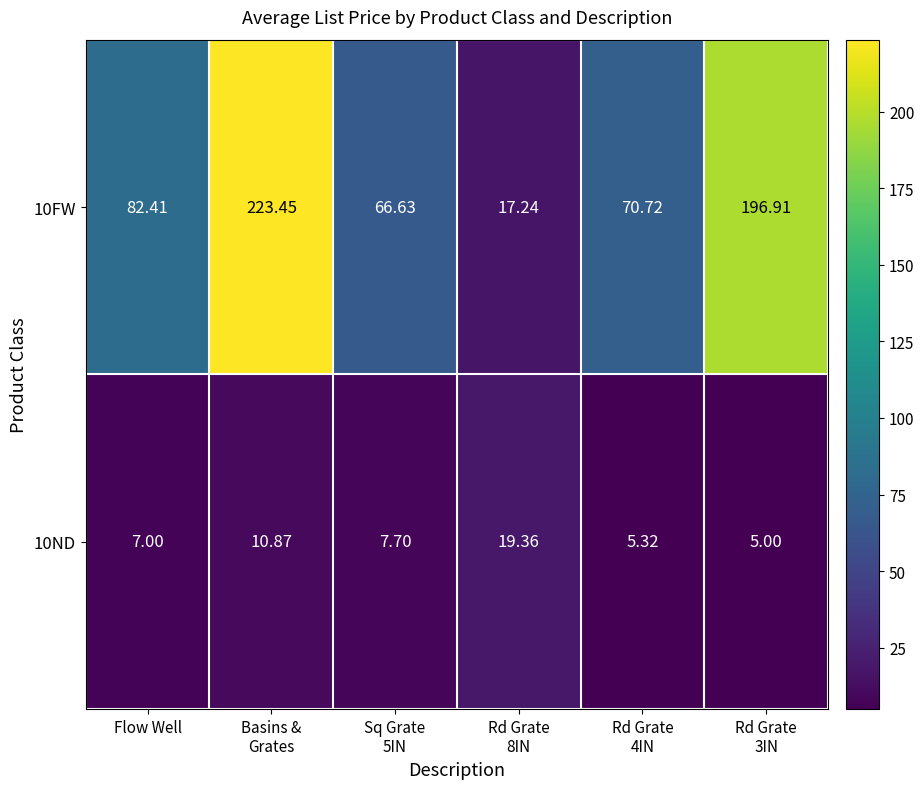

At how many categories does at least one series exceed 112?

2